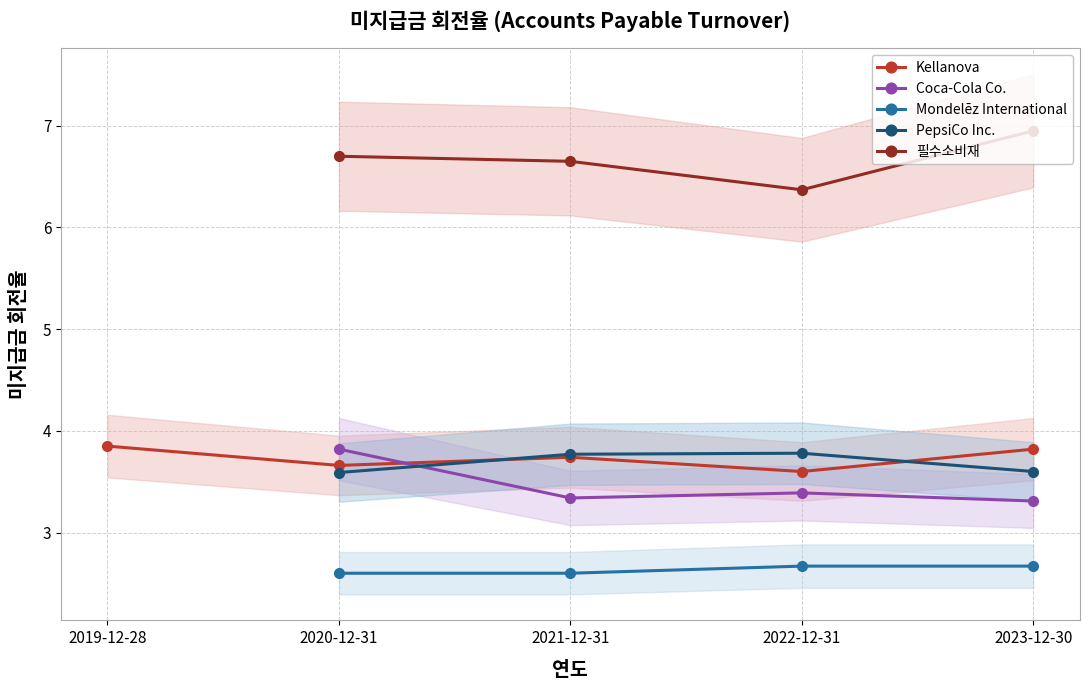

The Kellanova series shows 3.9 at 2019-12-28. True or false?

True